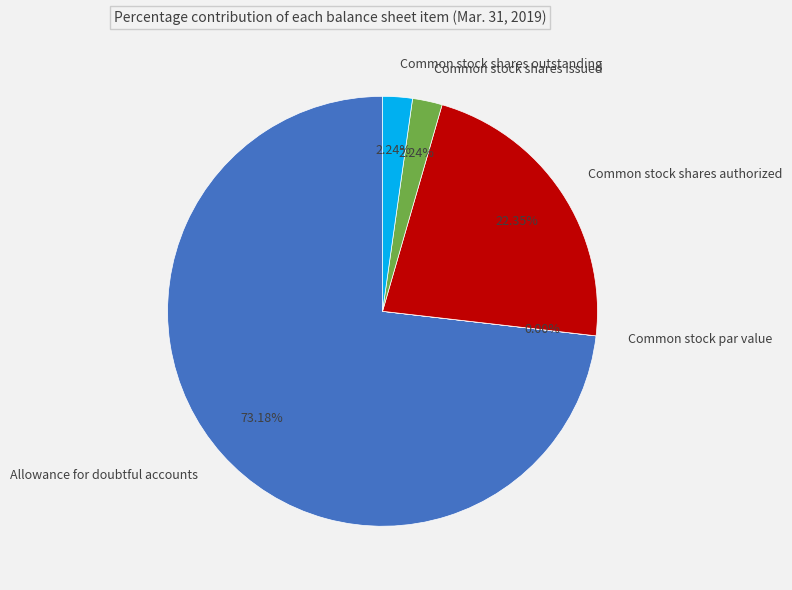

Which has a higher value, Common stock shares authorized or Allowance for doubtful accounts?

Allowance for doubtful accounts